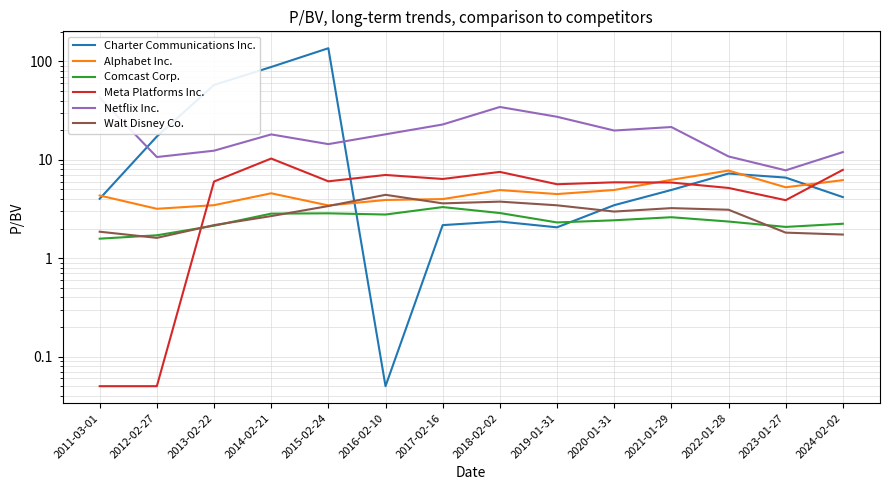

At how many categories does at least one series exceed 16?

11